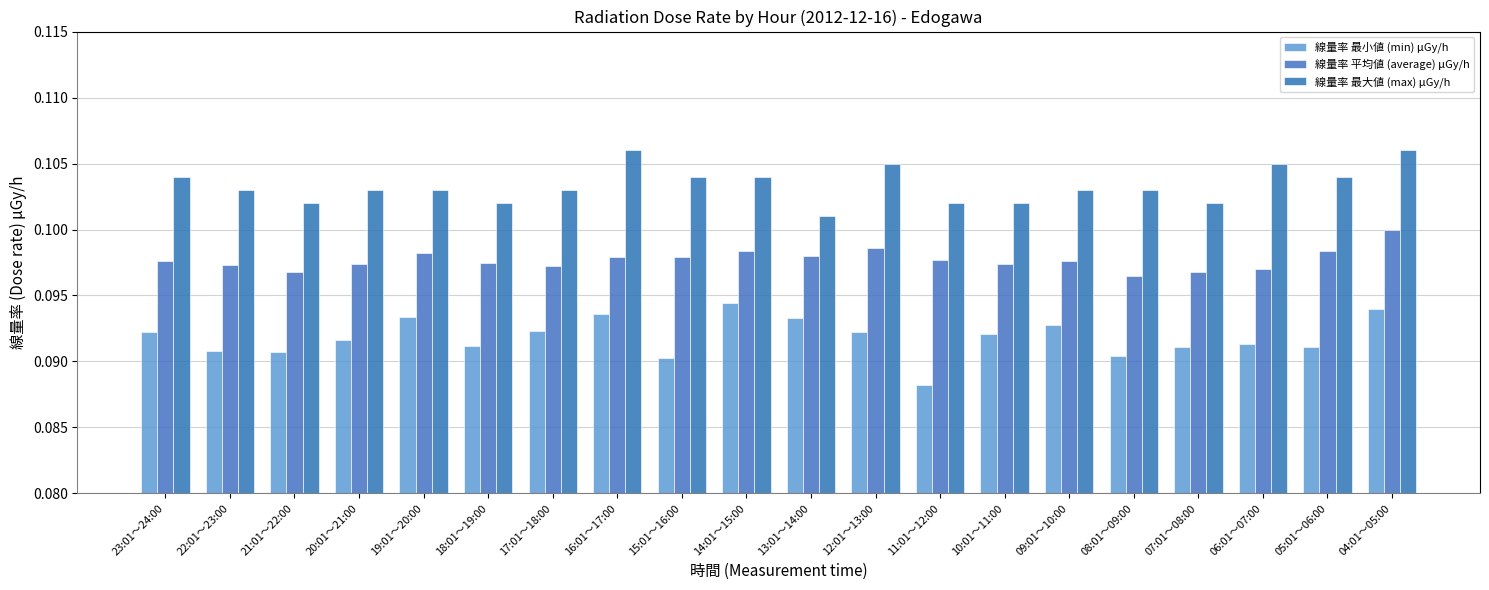

The value of 線量率 最大値 (max) μGy/h at 15:01～16:00 is 0.0. True or false?

False